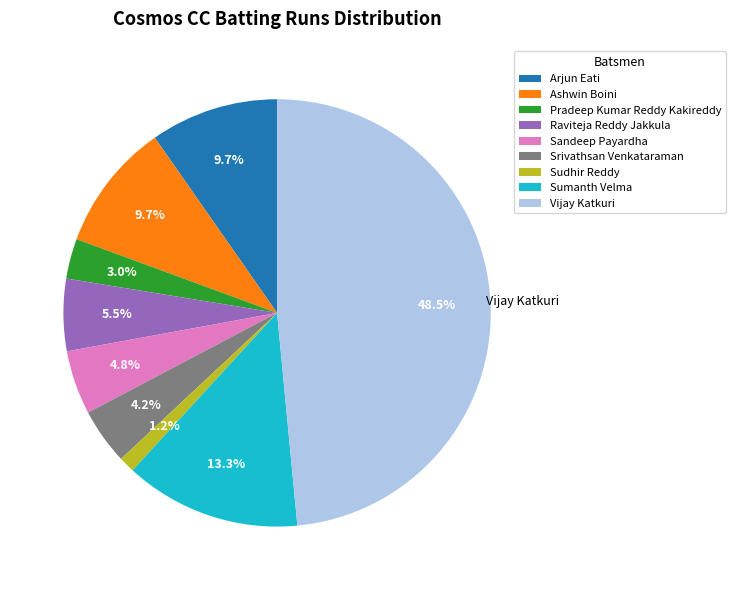

To the nearest percent, what percentage of the pie is Sudhir Reddy?

1%